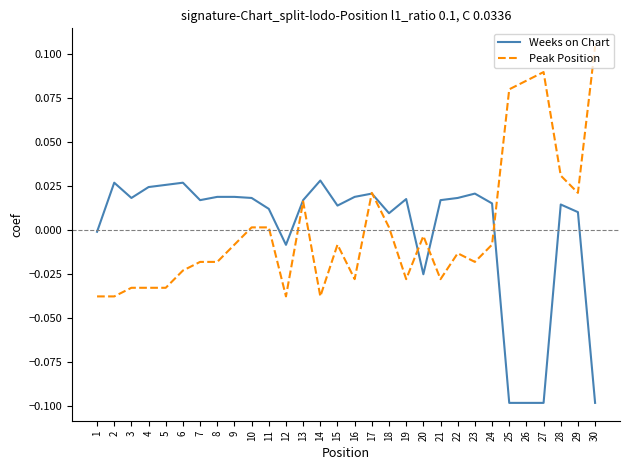

Is the value of Weeks on Chart at 23 greater than the value of Peak Position at 3?

Yes